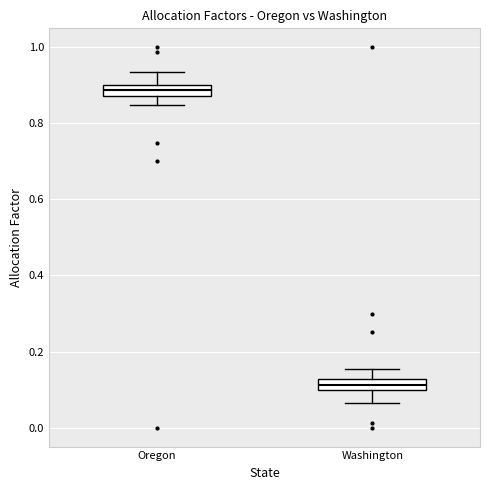

Where is the upper edge of the box for Washington on the y-axis? The values are not printed on the chart, so give them approximately, as read against the axis.

0.12